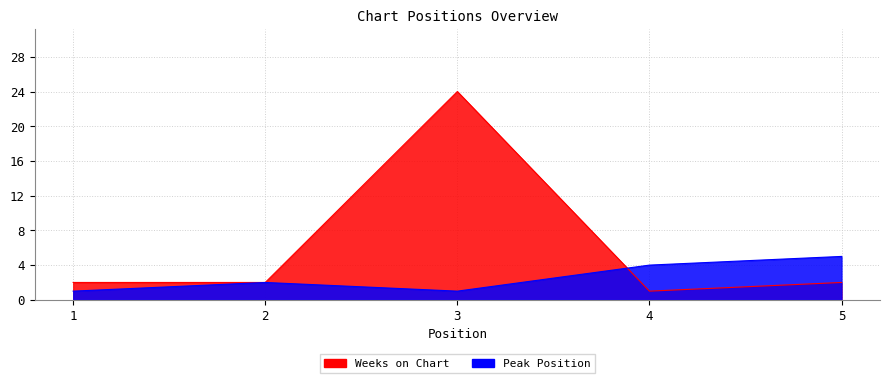

Reading left to right, transcribe all the data shown in this chart.

Peak Position: 1	2	1	4	5
Weeks on Chart: 2	2	24	1	2